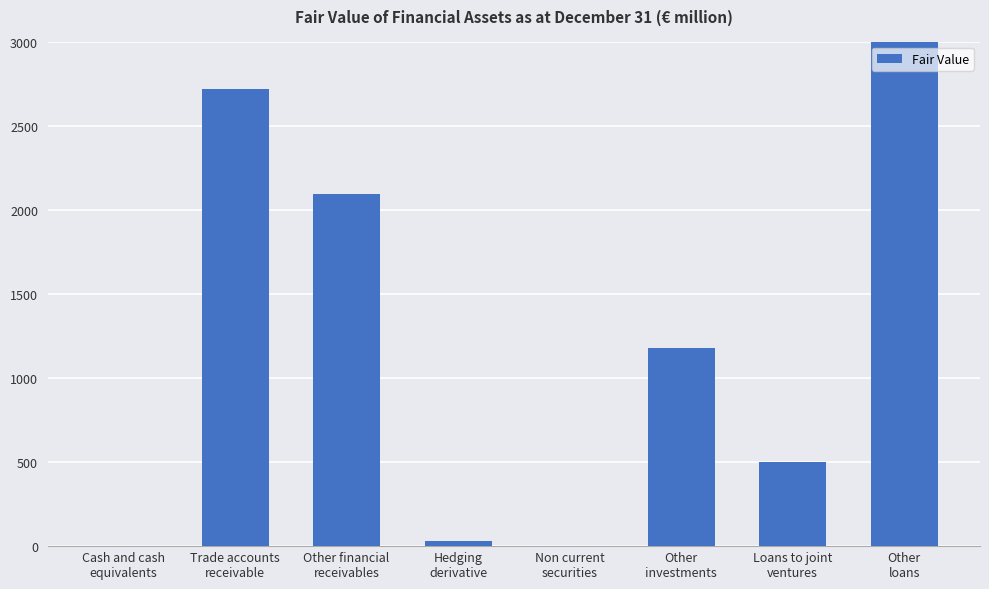

What is the value of the 5th bar from the left?

1.3